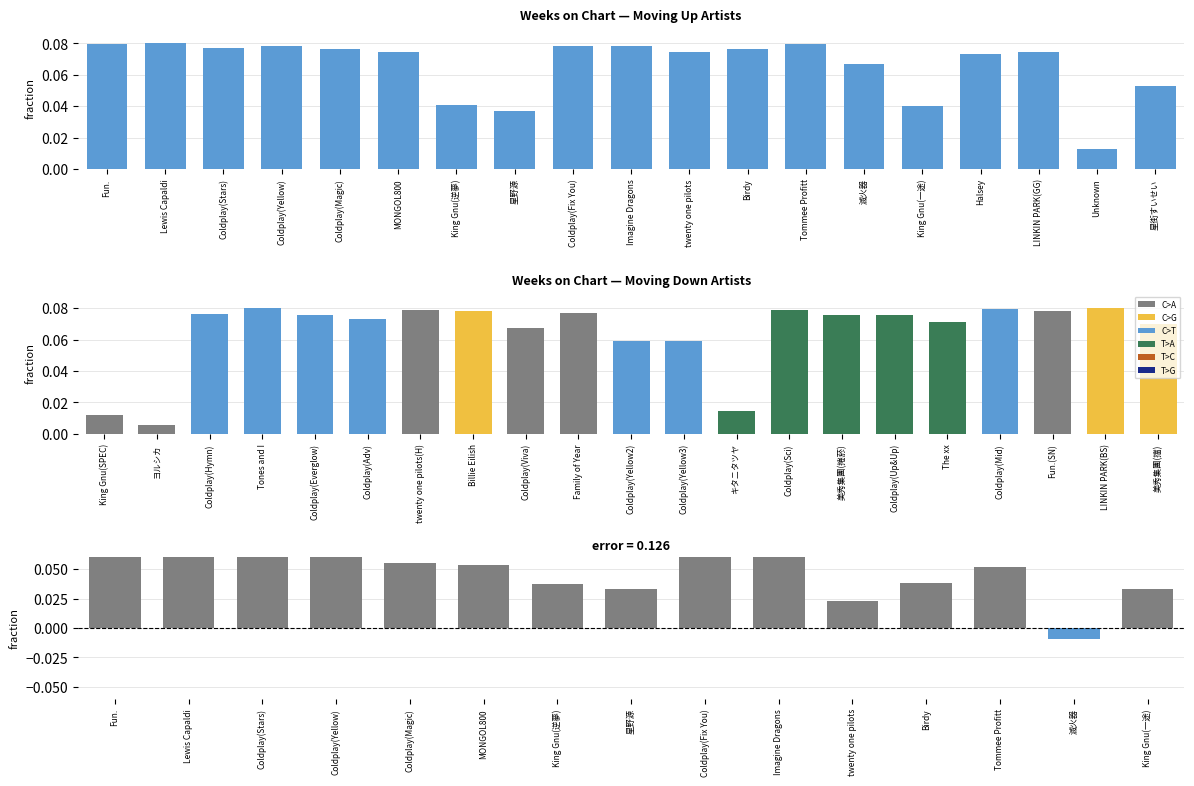

True or false: the data shows 0.1 at twenty one pilots.

True